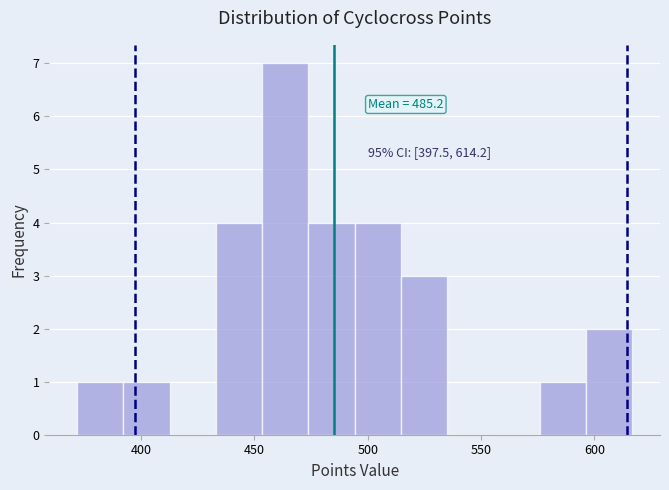

Which range on the x-axis has the tallest bar?

455 to 475